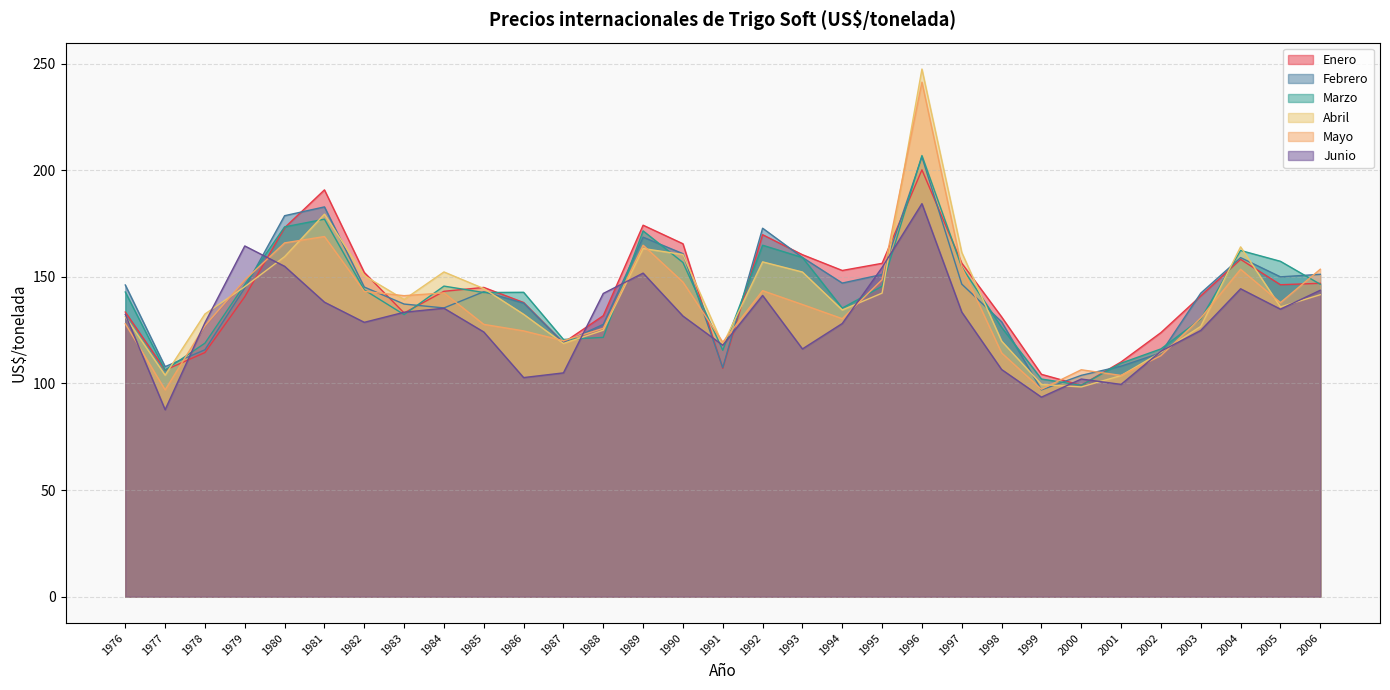

What is the value of the Mayo point at the 26th from the left?

103.8